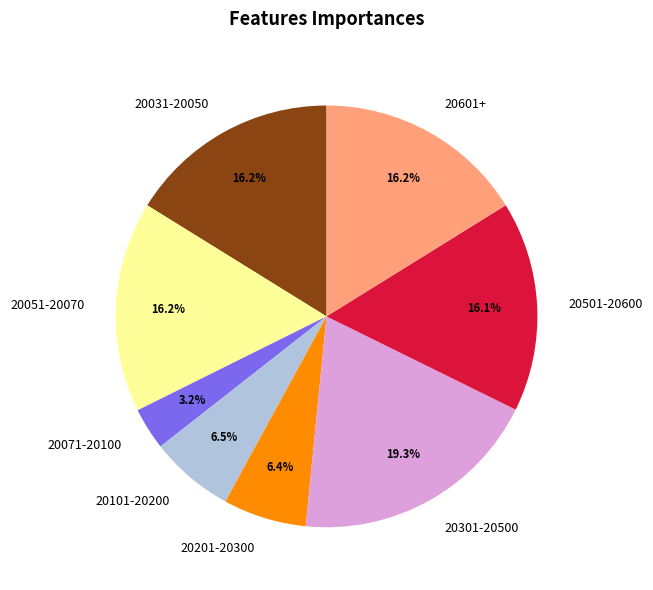

What is the smallest slice in the pie chart?

20071-20100